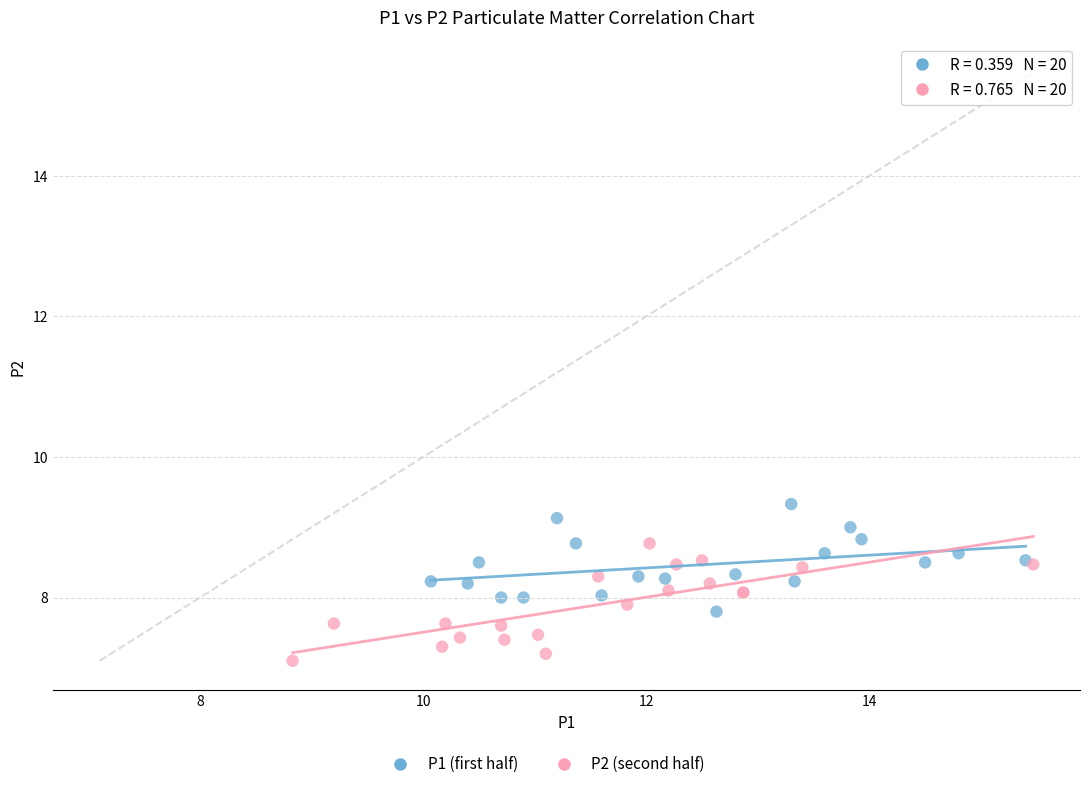

Which series contains the lowest Y value?

P2 (second half)